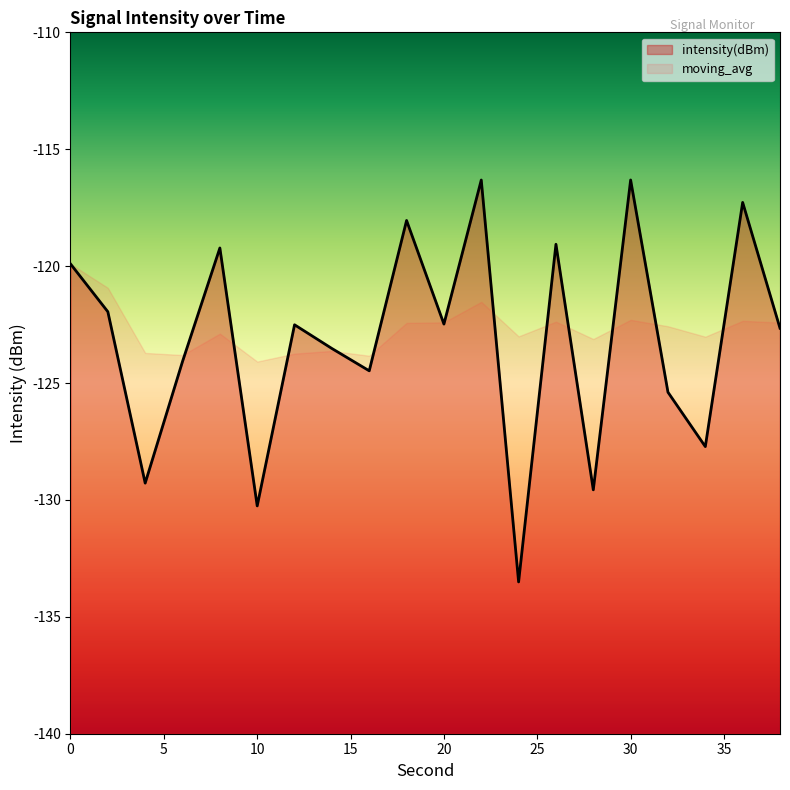

How many data points does each series have?

20